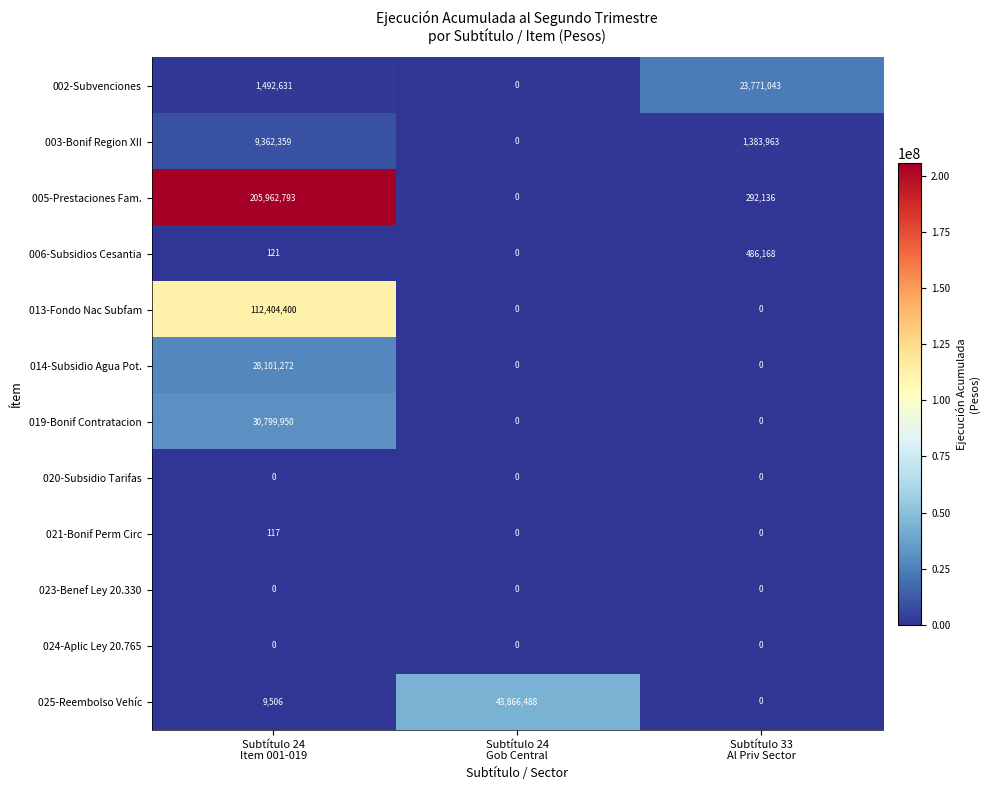

What is the difference between the maximum and minimum values in the 014-Subsidio Agua Pot. series?

28101272